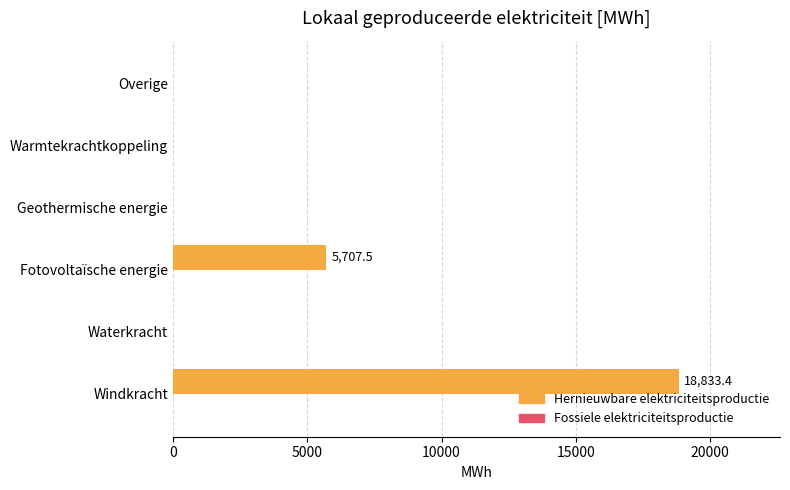

Does the chart contain stacked bars?

No